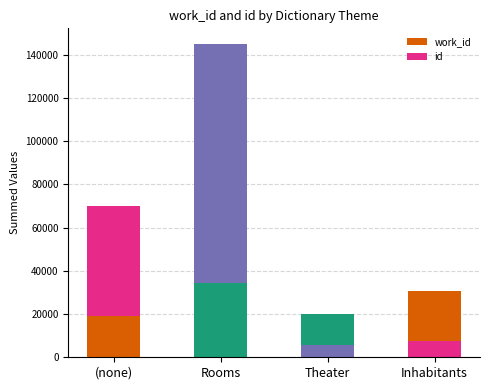

Are the bars horizontal?

No